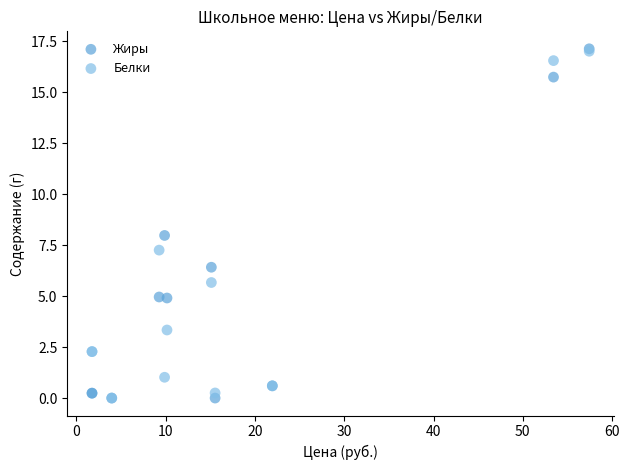

What are all the series names shown in the legend?

Жиры, Белки